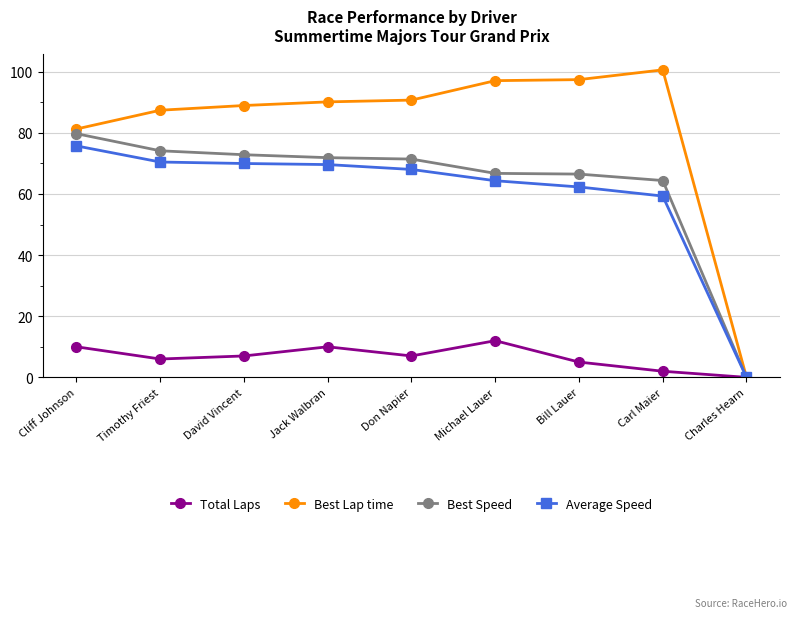

What is the average value of the Average Speed series?

60.0